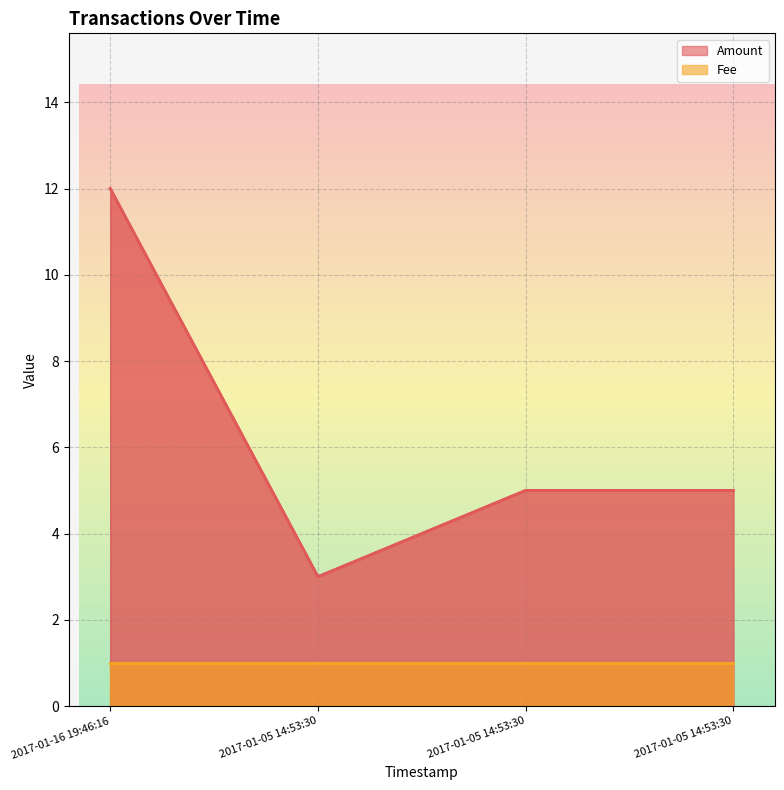

At which category does the data reach its first local valley?

2017-01-05 14:53:30